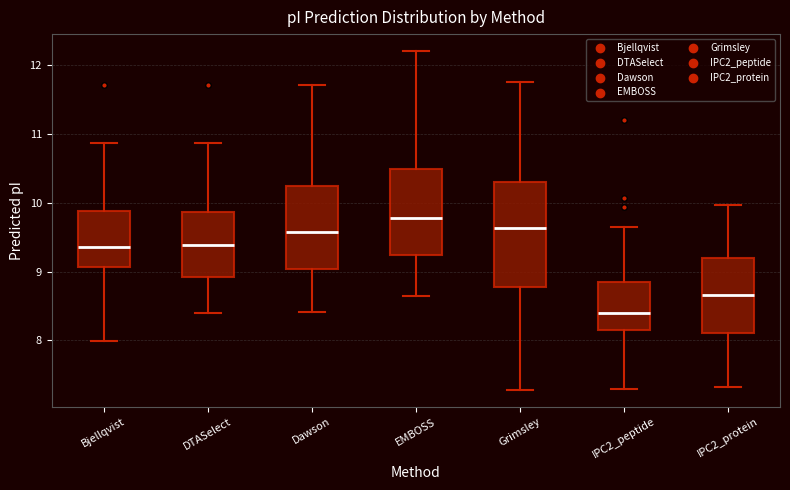

Where does the upper whisker of the box for Grimsley end on the y-axis? The values are not printed on the chart, so give them approximately, as read against the axis.

11.8